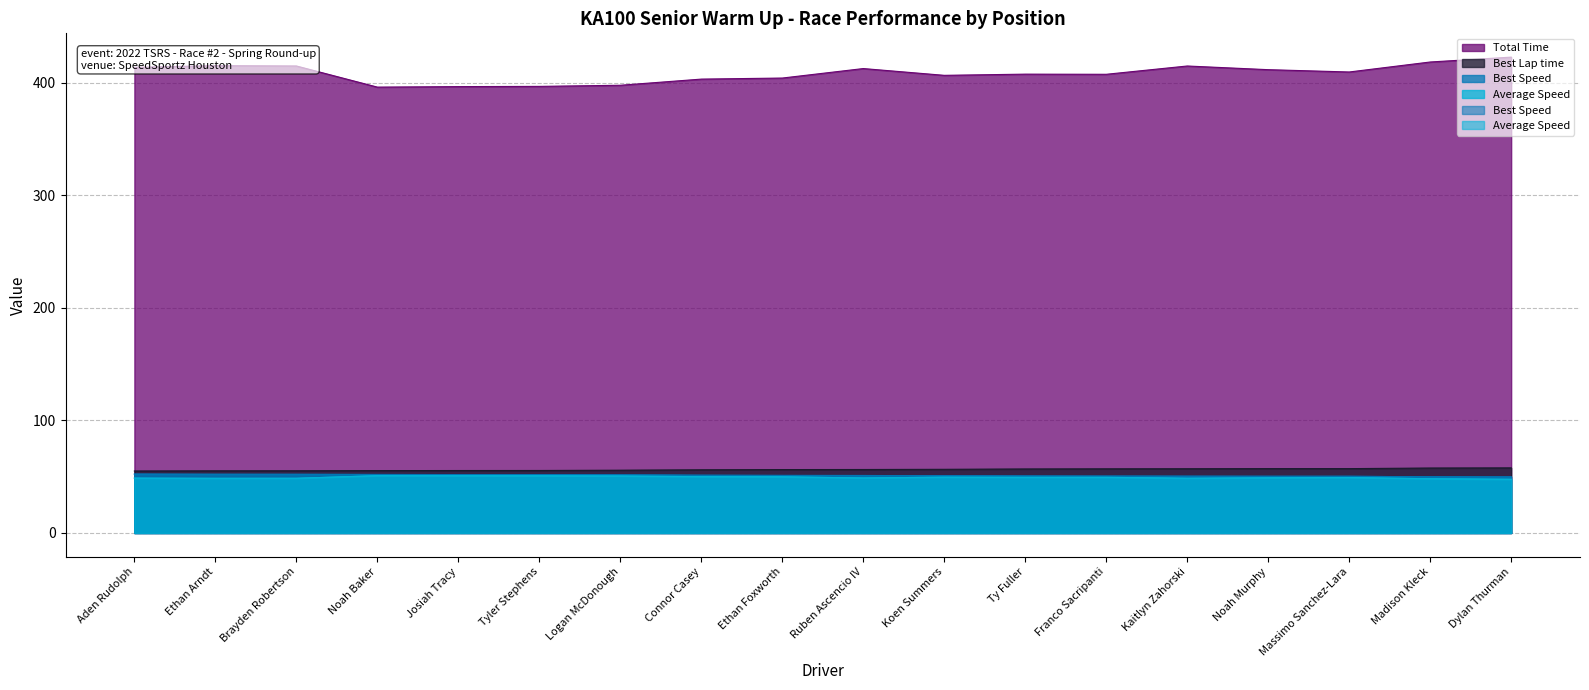

Where does the Best Speed series first go above 51?

Aden Rudolph